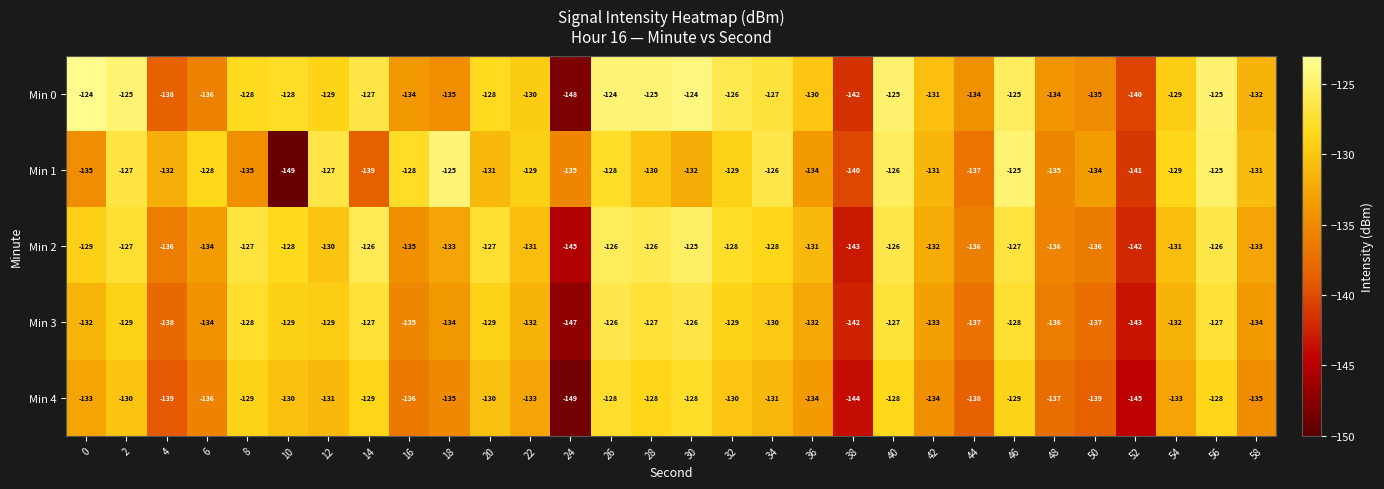

What value does the Min 1 series have at 4?

-132